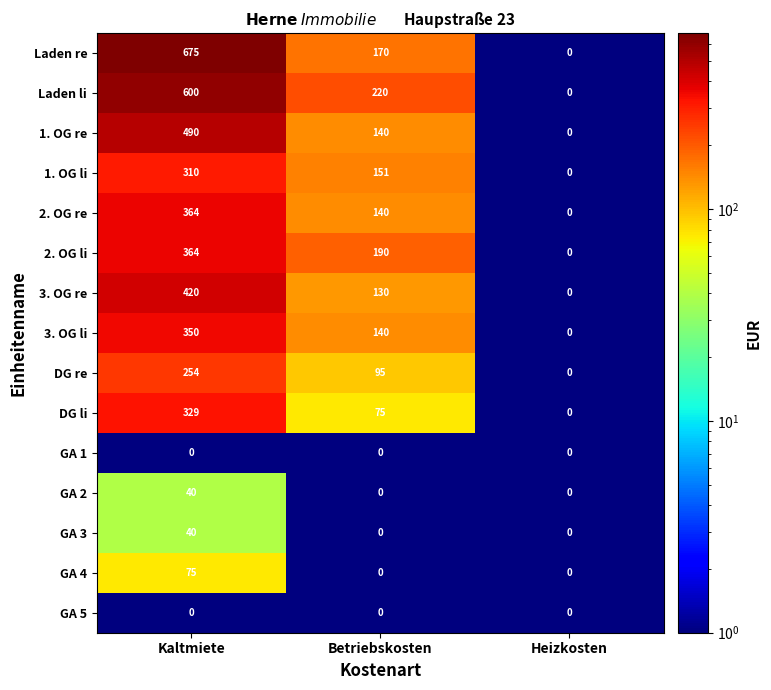

Between Kaltmiete and Betriebskosten, which series saw the biggest shift?

Laden re